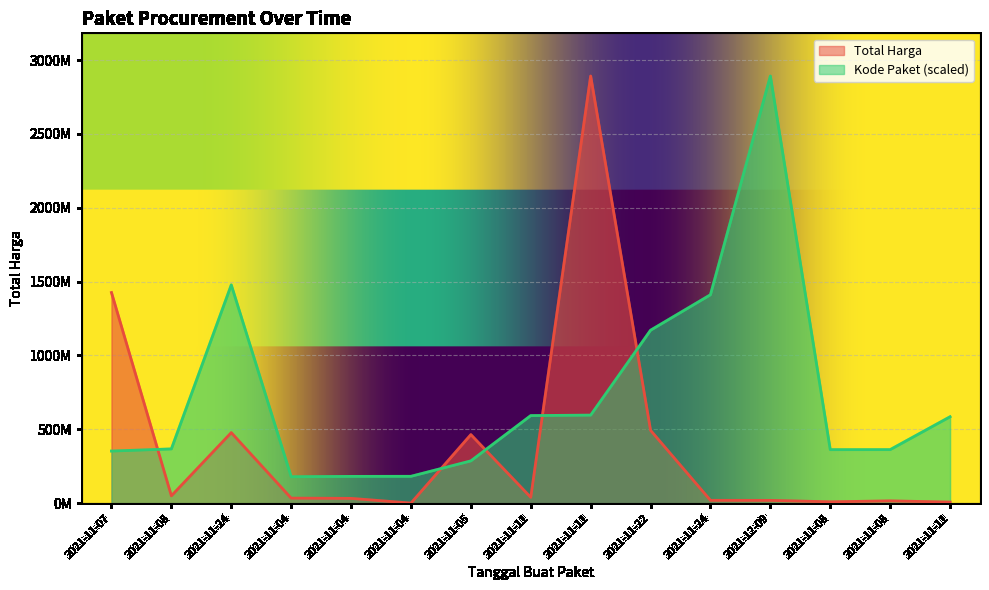

Where does the Kode Paket series first go above 367273231?

2021-11-08